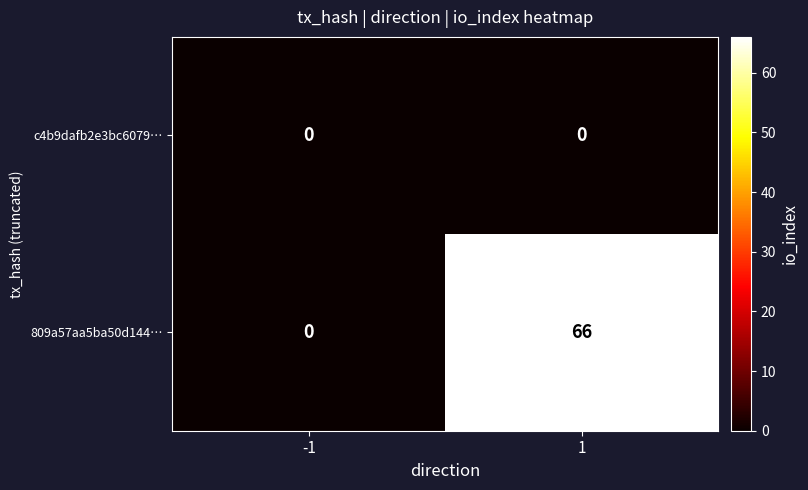

Reading left to right, extract all data points from this chart.

c4b9dafb2e3bc6079…: 0	0
809a57aa5ba50d144…: 0	66